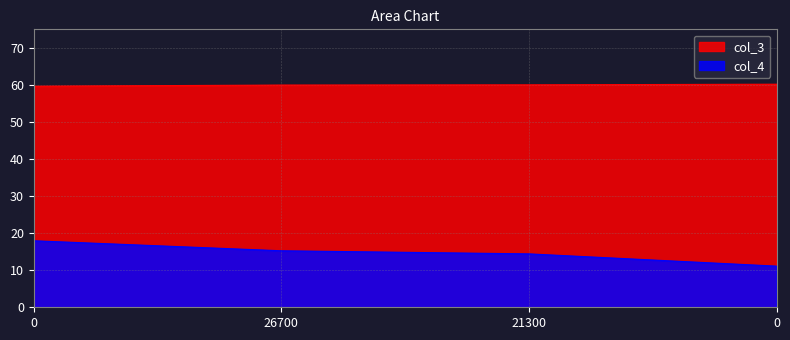

Which series has the widest spread of values?

col_4